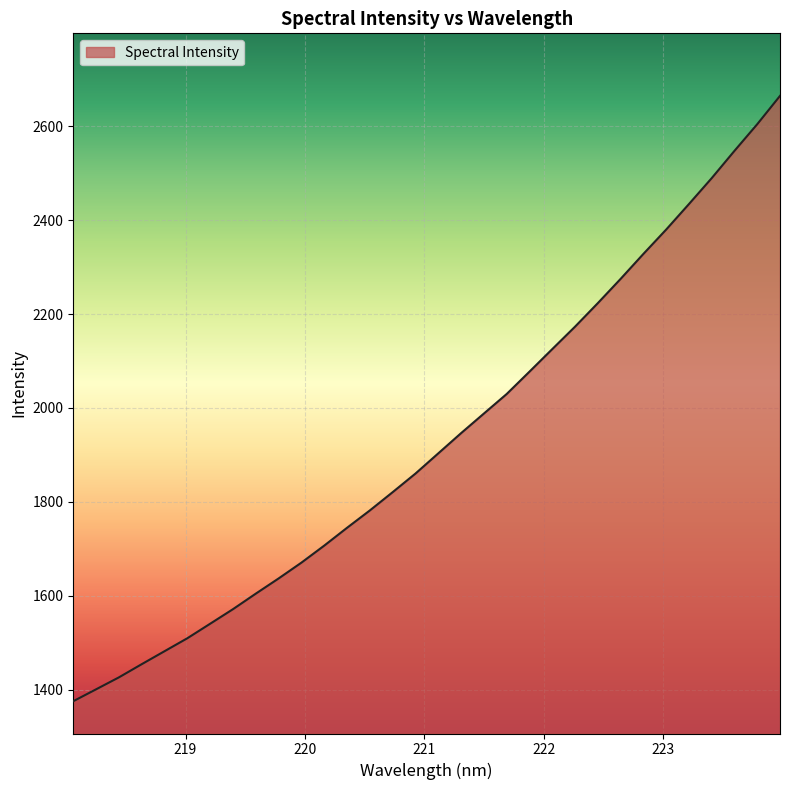

What is the difference between the maximum and minimum values?

1289.2